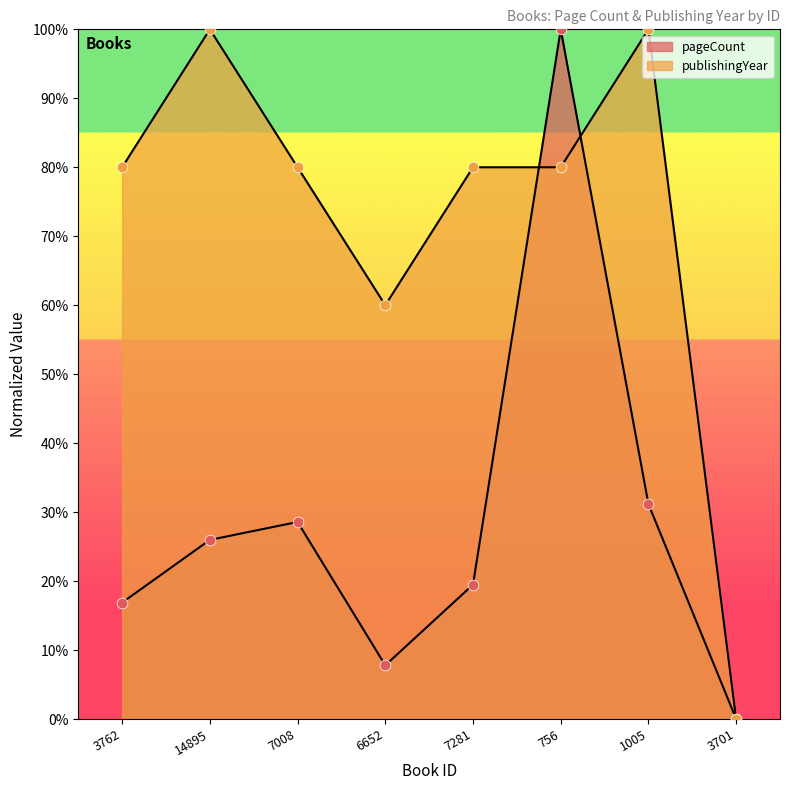

What is the total value across all series at 1005?

131.2